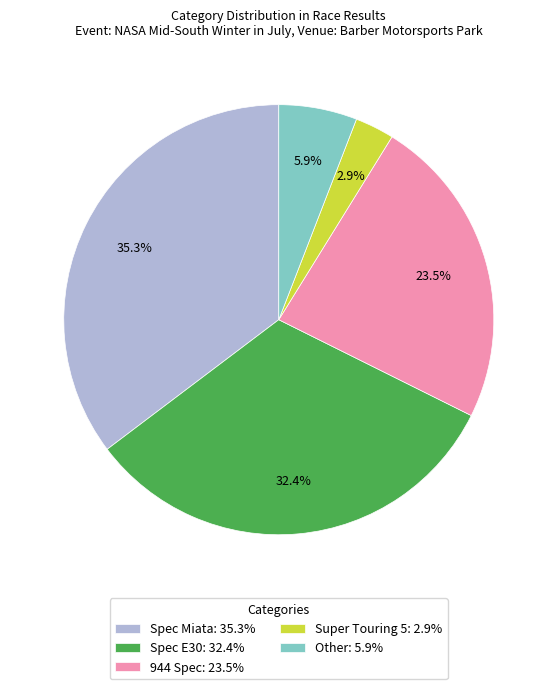

To the nearest percent, what is the difference between the Super Touring 5 and 944 Spec slice percentages?

21%